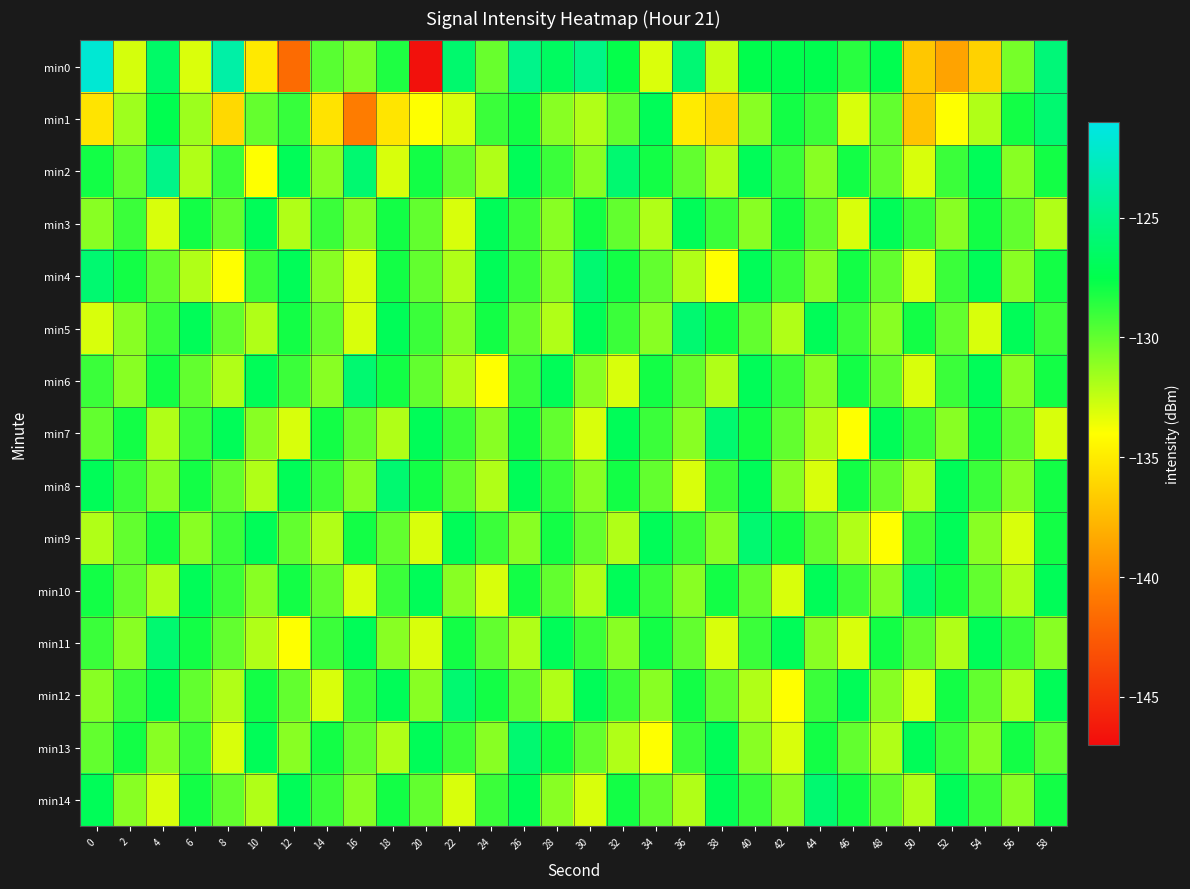

Rank the series at 44 from lowest to highest value.

min8, min7, min2, min4, min6, min11, min3, min9, min1, min12, min13, min0, min5, min10, min14